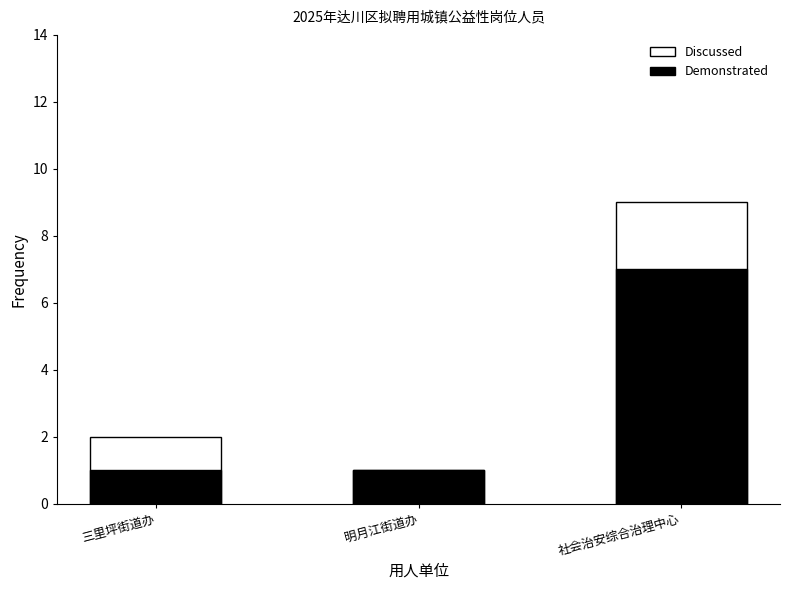

What value does the Demonstrated series have at 社会治安综合治理中心?

7